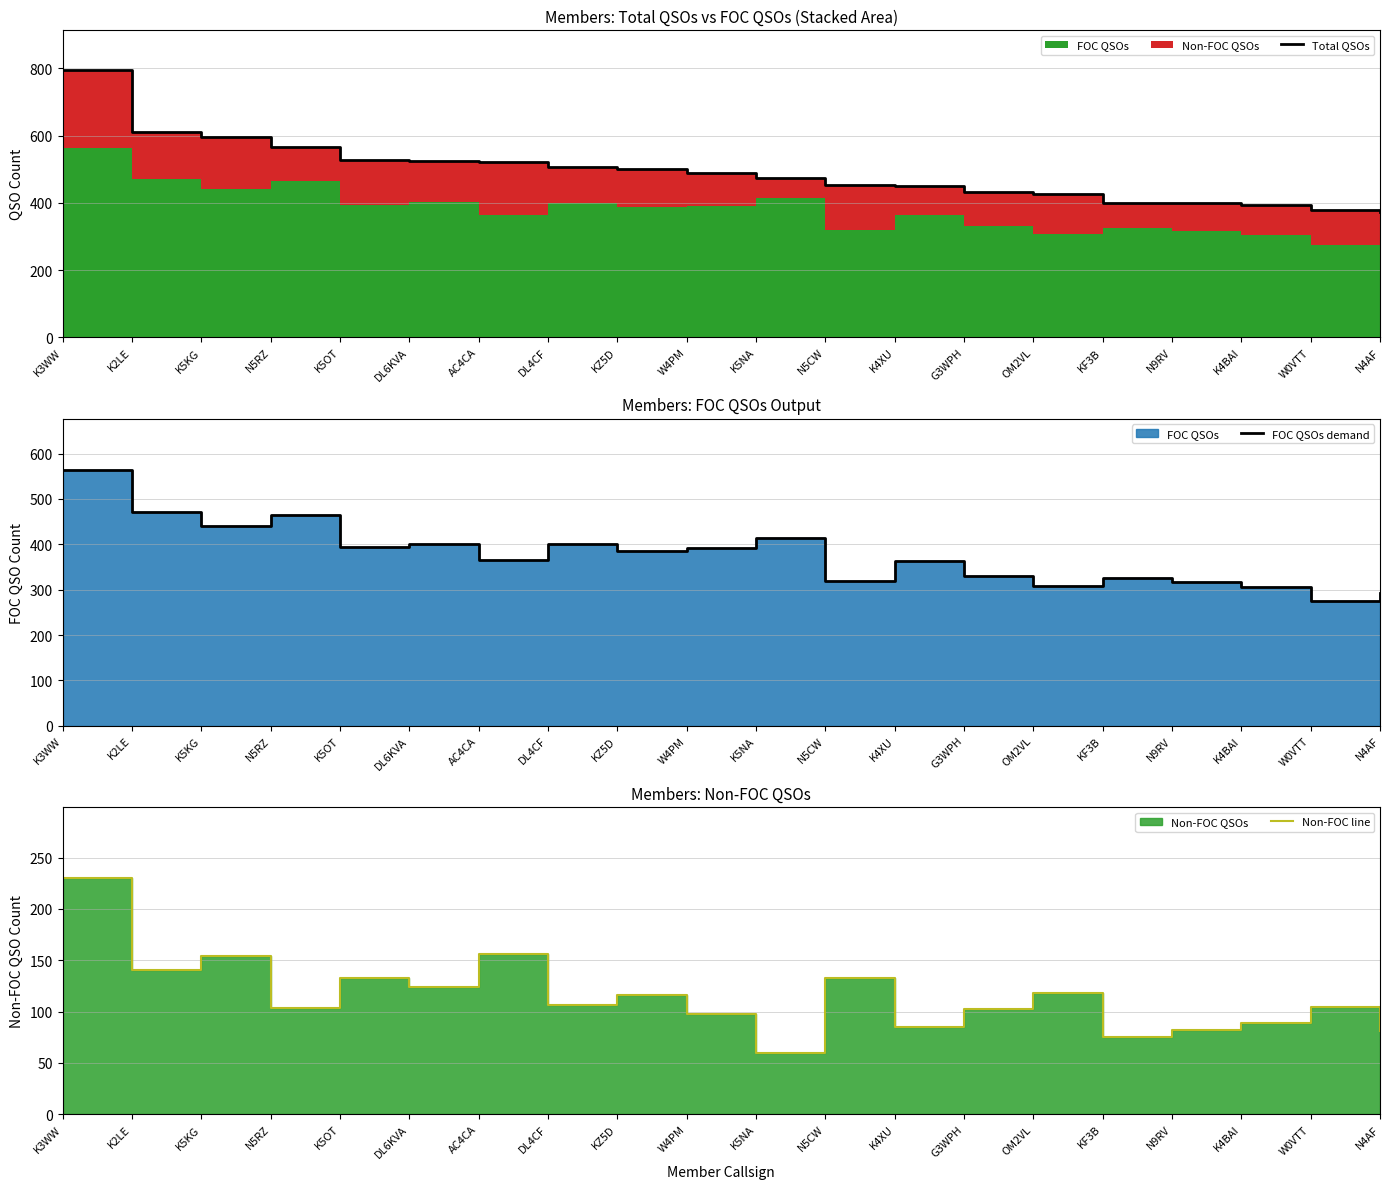

True or false: Total QSOs has more than 0 points higher than both neighbors.

False